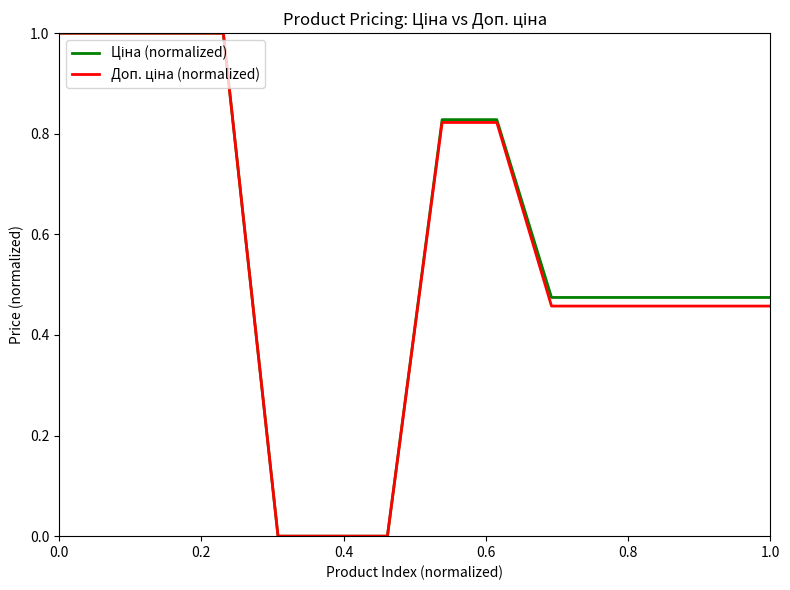

Does the chart have visible grid lines?

No